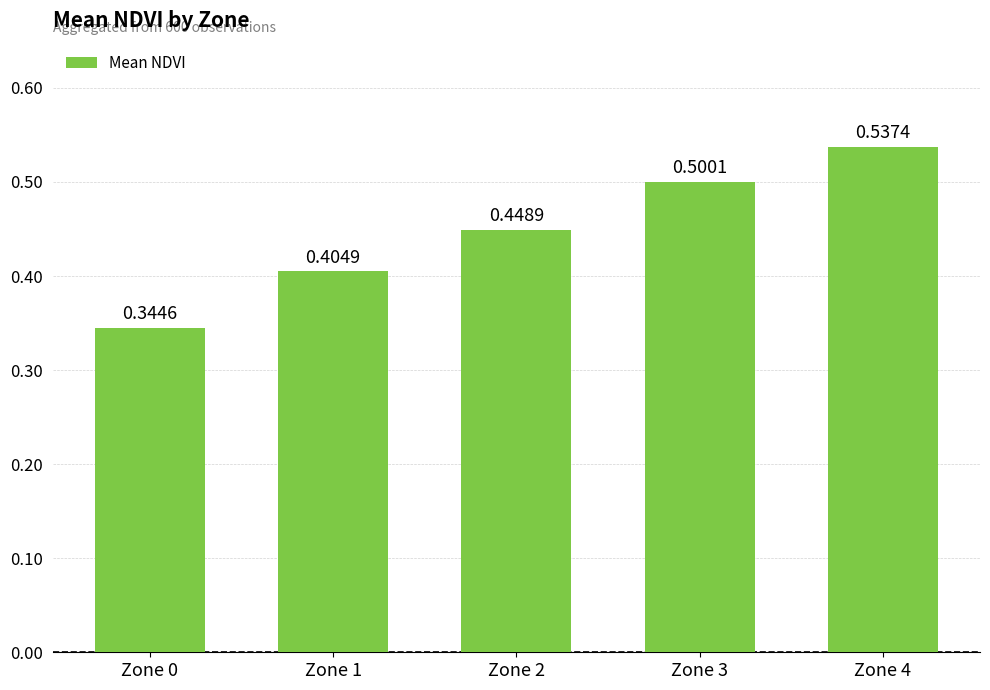

Which category has the lowest value across all series?

Zone 0